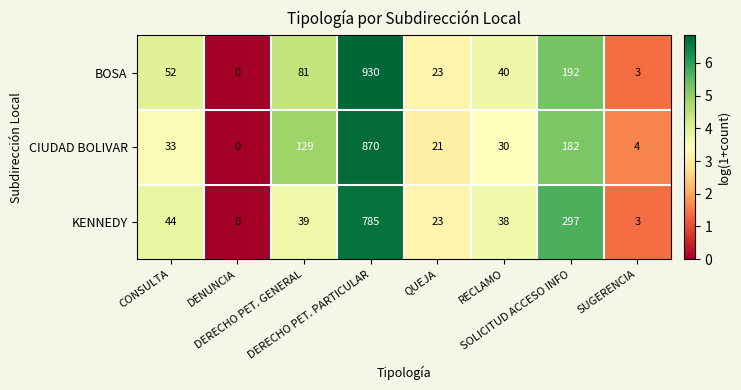

Which series has the widest spread of values?

BOSA